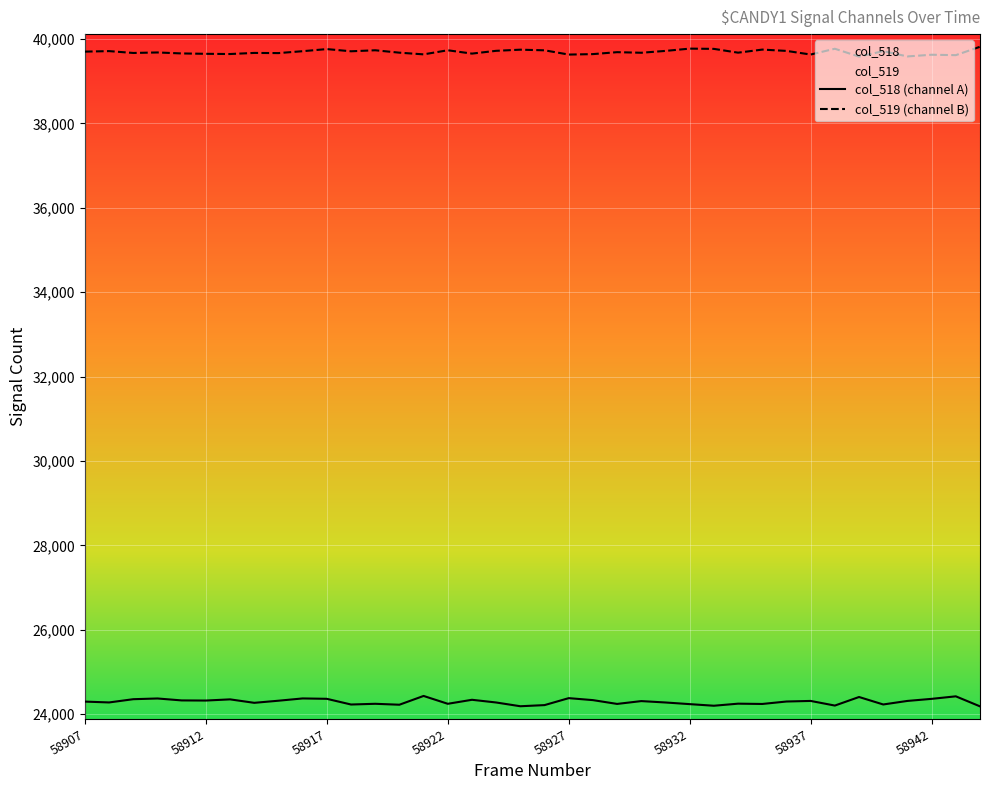

List the series in order of their overall mean, highest first.

col_519 (channel B), col_518 (channel A)